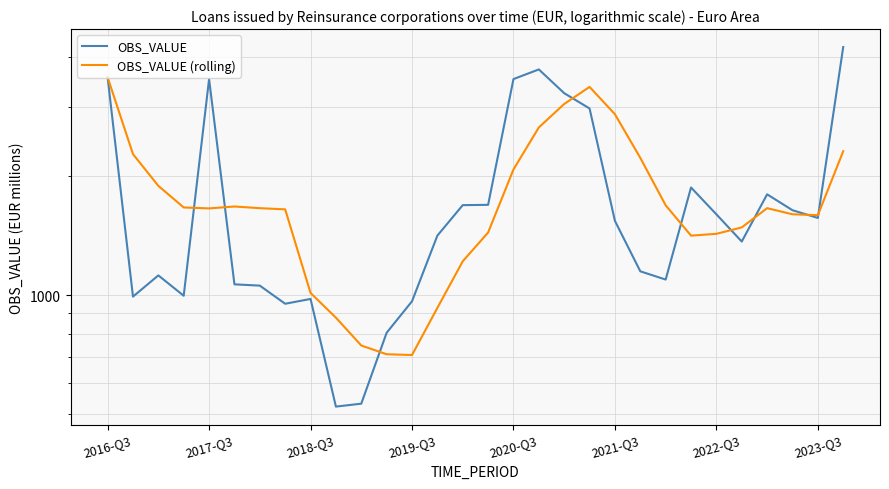

Which series has the largest range (max minus min)?

OBS_VALUE